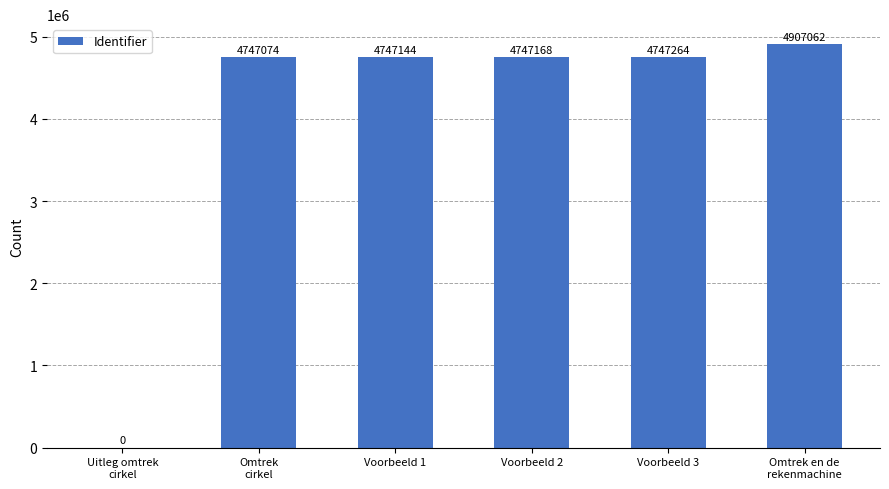

Approximately how many times larger is the value at Voorbeeld 2 compared to Voorbeeld 3?

1.0